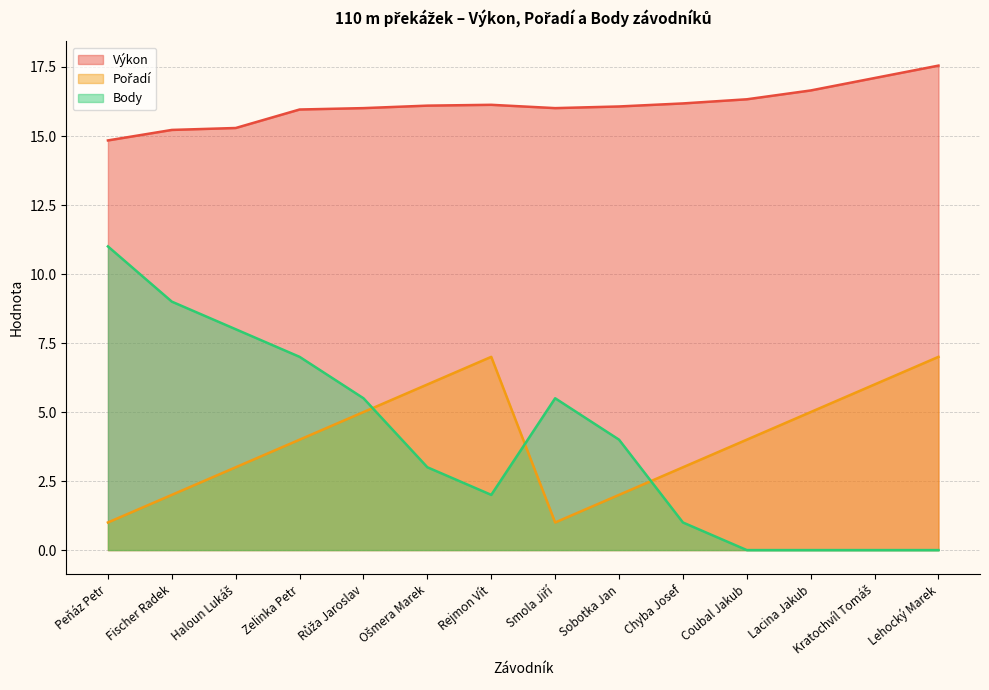

Does the chart have visible grid lines?

Yes